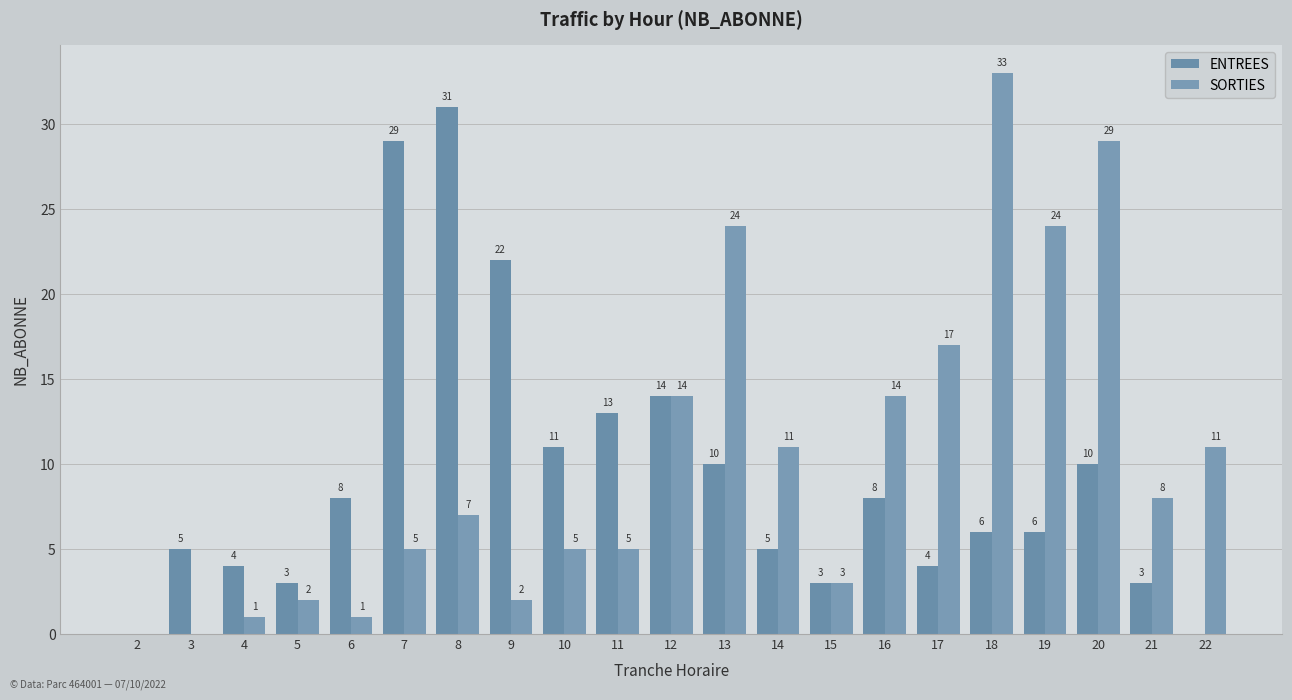

Which series changed the most between 3 and 21?

SORTIES